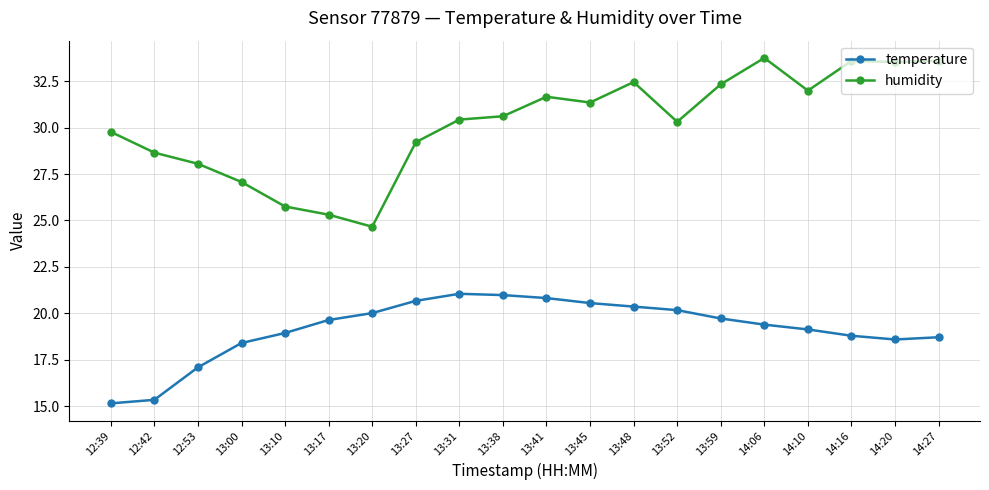

The humidity series shows 11.5 at 14:16. True or false?

False